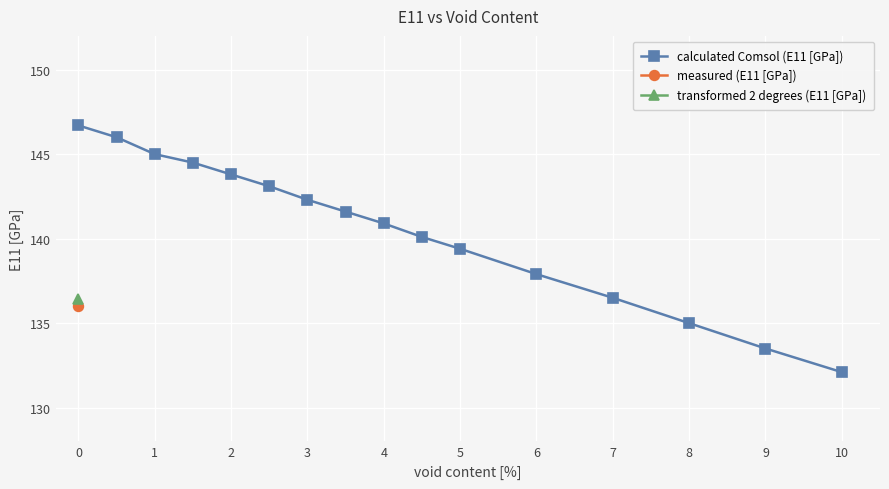

At which label is calculated Comsol (E11 [GPa]) closest to 139?

5